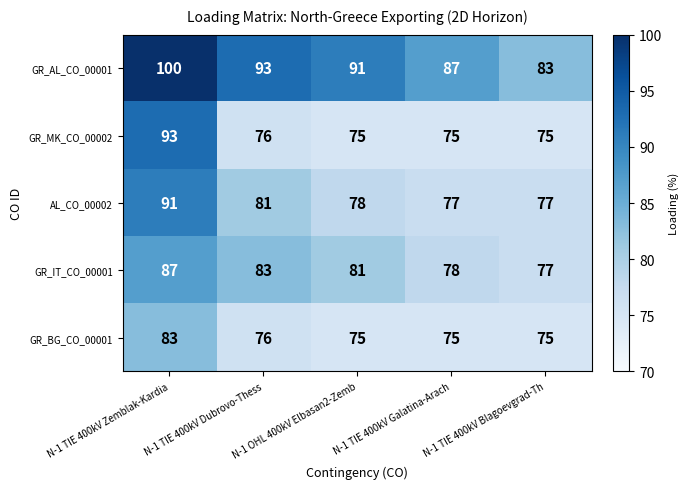

What is the minimum value for GR_AL_CO_00001?

83